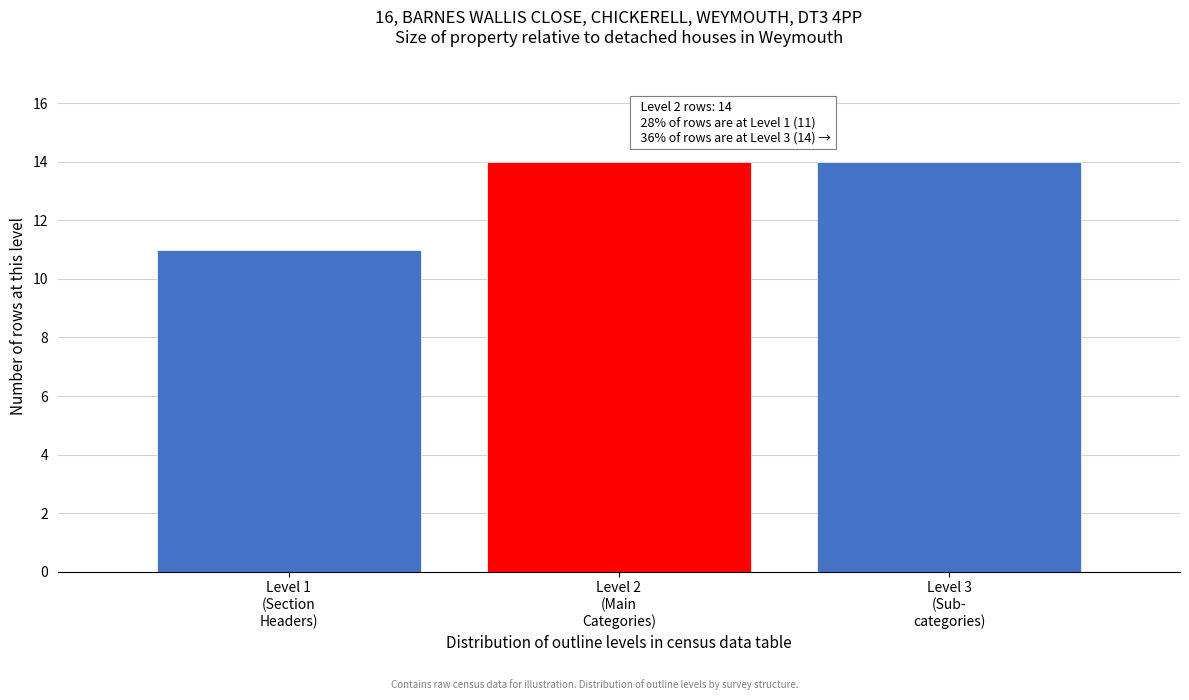

Reading left to right, transcribe all the data shown in this chart.

11	14	14